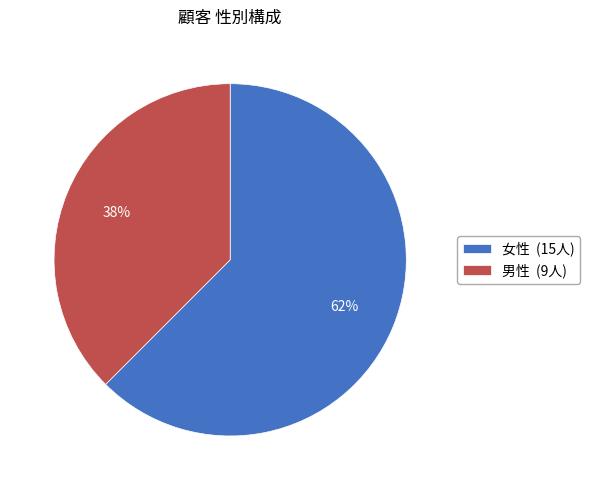

Is there any slice that represents more than half of the pie?

Yes